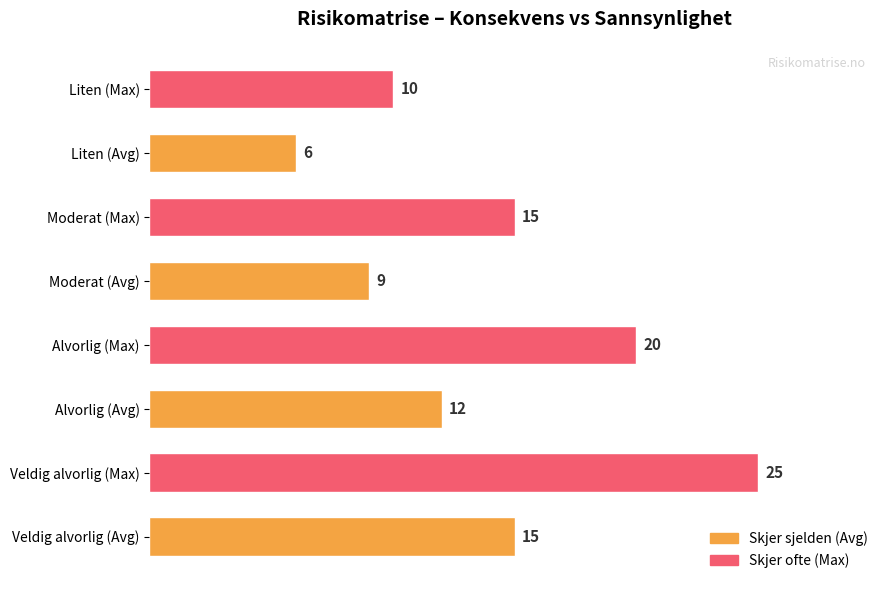

What is the difference between the maximum and minimum values?

19